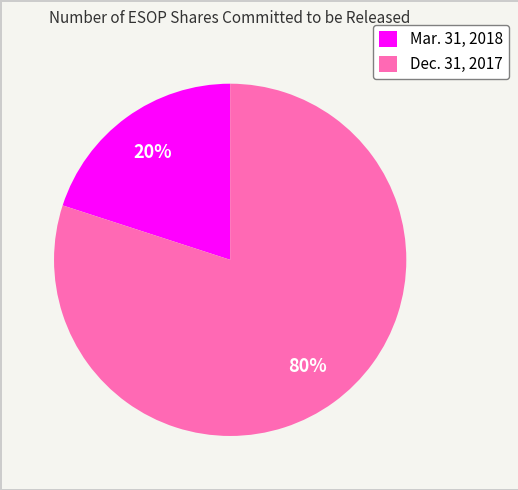

To the nearest percent, what is the difference between the Mar. 31, 2018 and Dec. 31, 2017 slice percentages?

60%